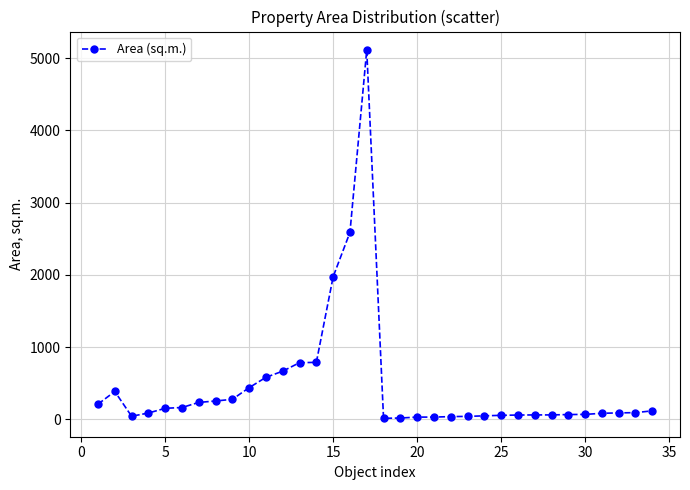

What is the maximum value shown in the chart?

5112.7